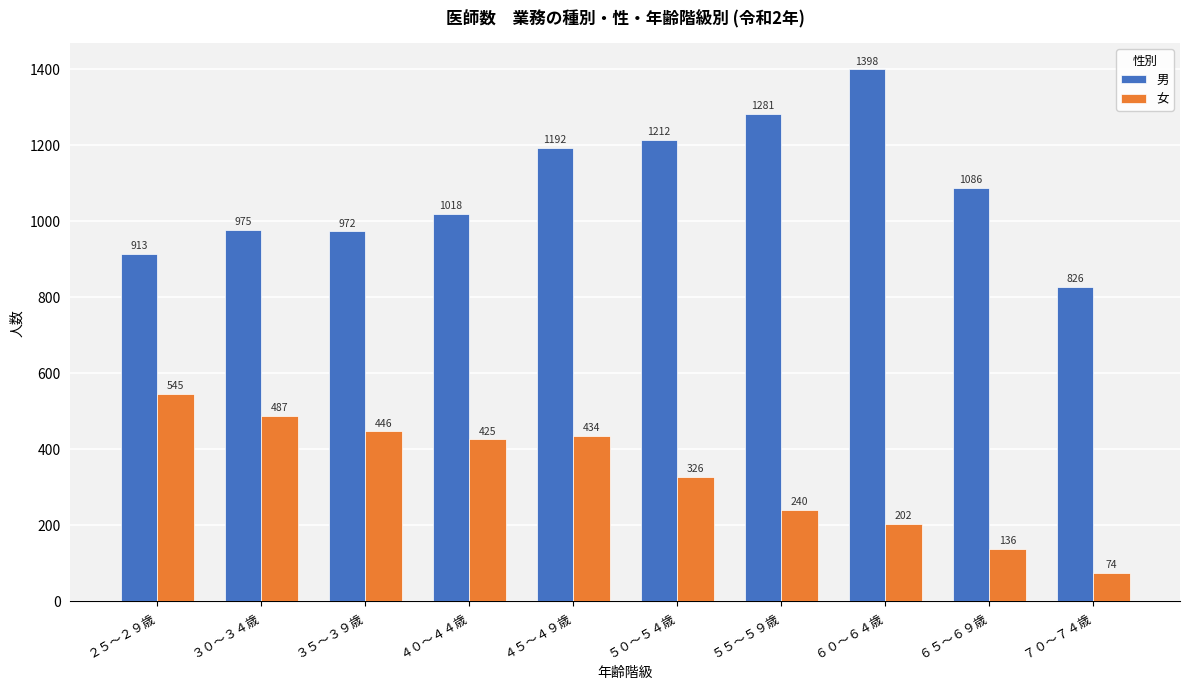

Are the bars horizontal?

No